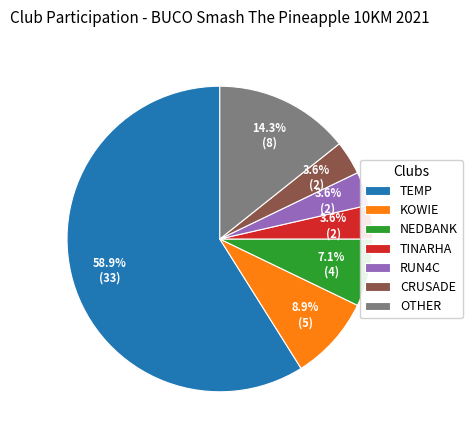

To the nearest percent, what percentage of the pie is RUN4C?

4%